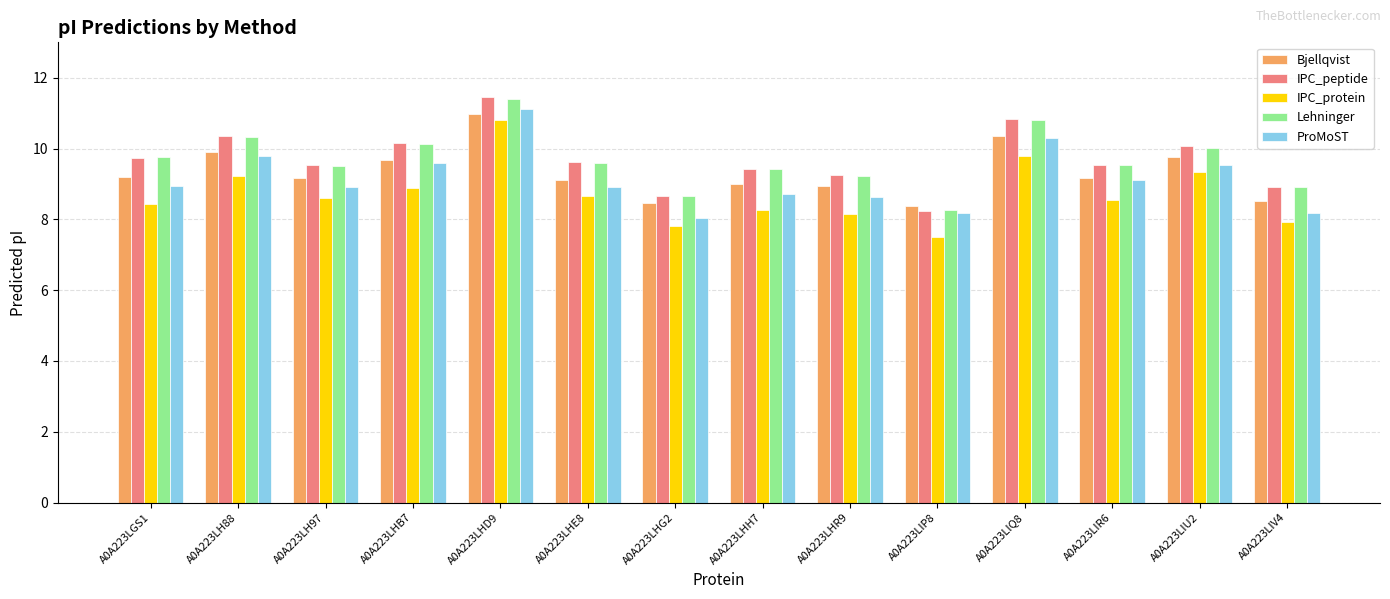

What is the total value across all series at A0A223LHE8?

45.9